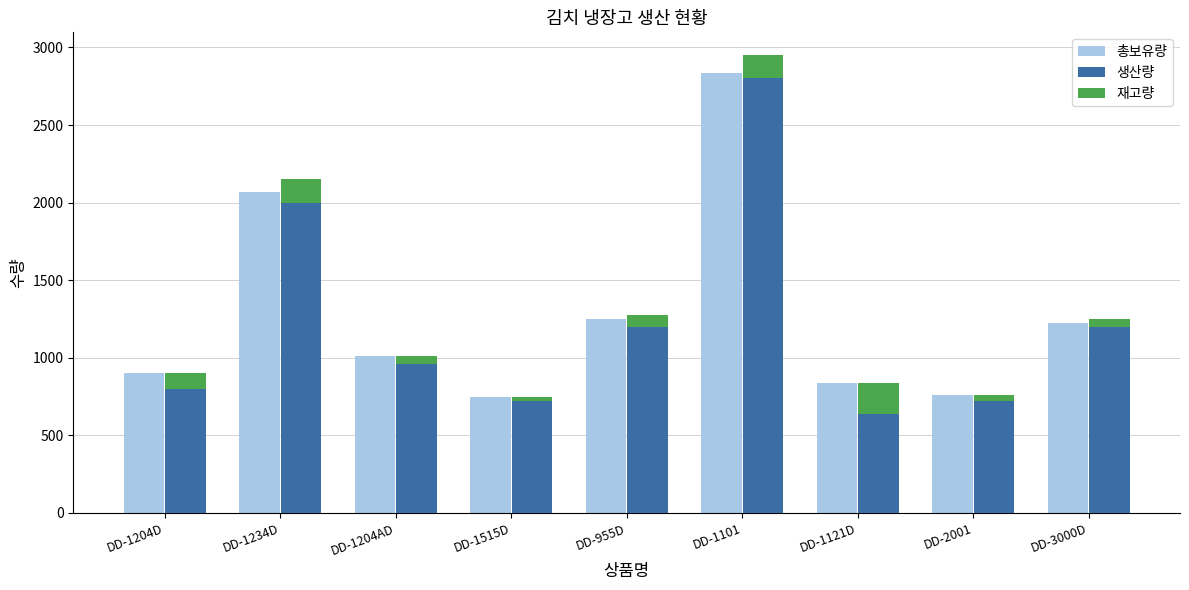

Reading right to left, what are all the values shown in this chart?

총보유량: DD-3000D=1226	DD-2001=760	DD-1121D=840	DD-1101=2838	DD-955D=1251	DD-1515D=750	DD-1204AD=1010	DD-1234D=2070	DD-1204D=900
생산량: DD-3000D=1200	DD-2001=720	DD-1121D=640	DD-1101=2800	DD-955D=1200	DD-1515D=720	DD-1204AD=960	DD-1234D=2000	DD-1204D=800
재고량: DD-3000D=50	DD-2001=40	DD-1121D=200	DD-1101=150	DD-955D=75	DD-1515D=30	DD-1204AD=50	DD-1234D=150	DD-1204D=100